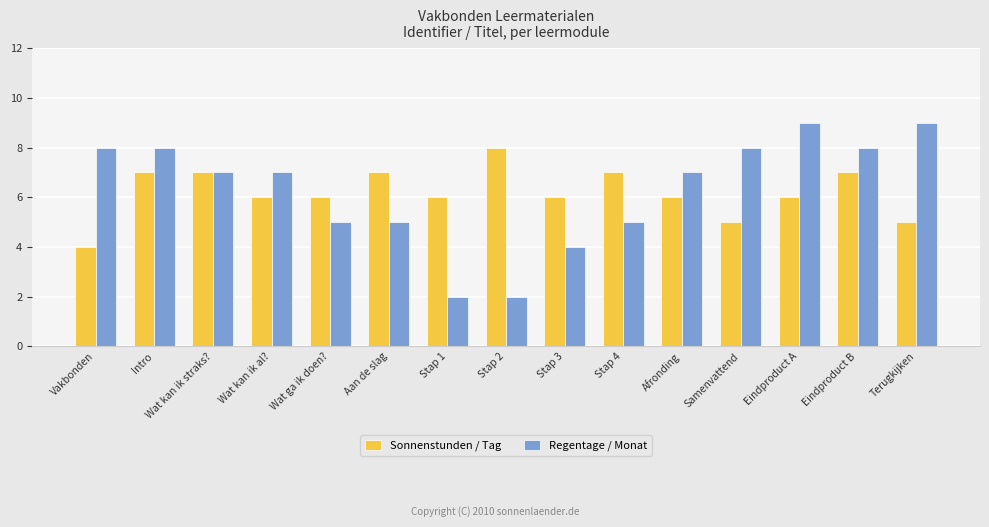

Is the value of Regentage / Monat at Eindproduct A greater than the value of Sonnenstunden / Tag at Terugkijken?

Yes